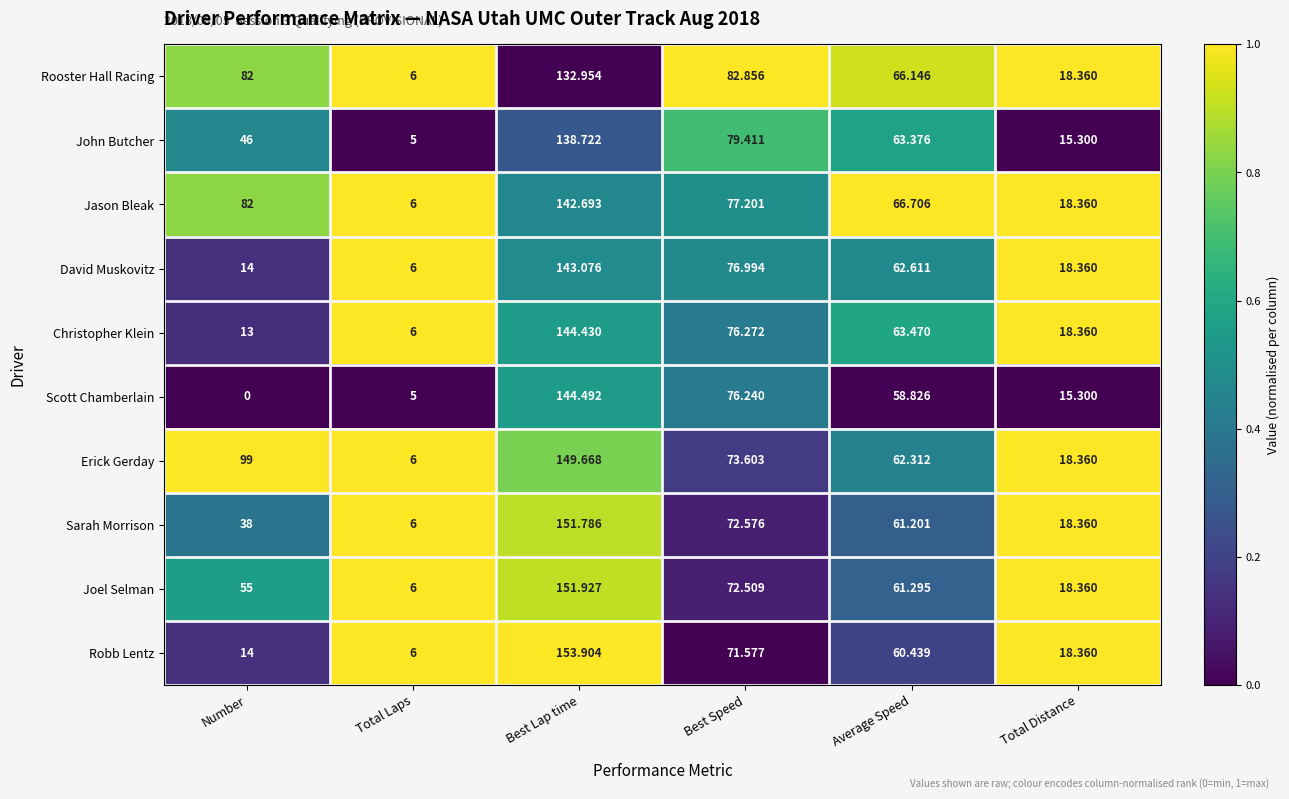

Rank the categories by Joel Selman value from highest to lowest.

Best Lap time, Best Speed, Average Speed, Number, Total Distance, Total Laps